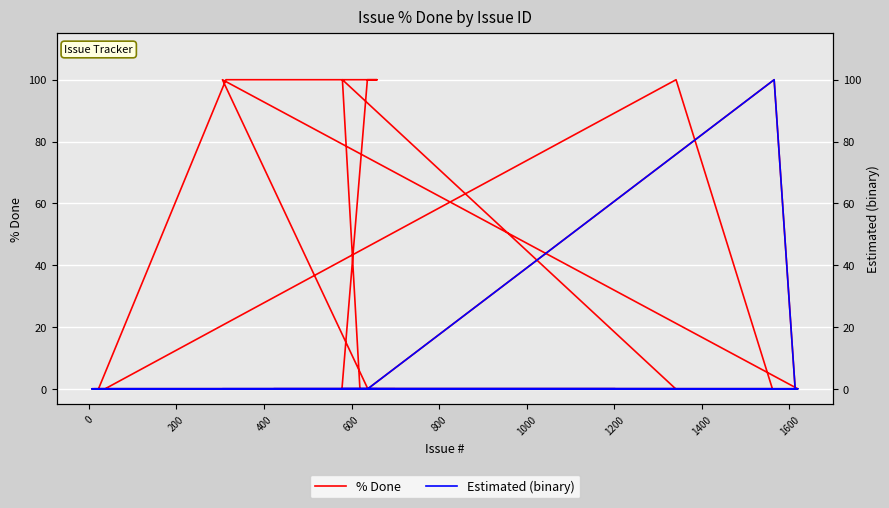

What is the average value of the % Done series?

18